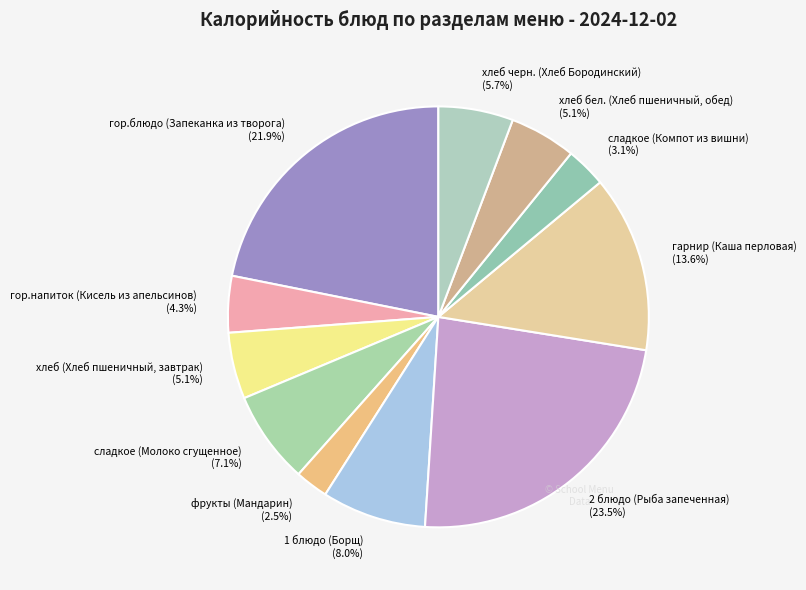

Is хлеб (Хлеб пшеничный, завтрак) (5.1%) the majority of the pie?

No